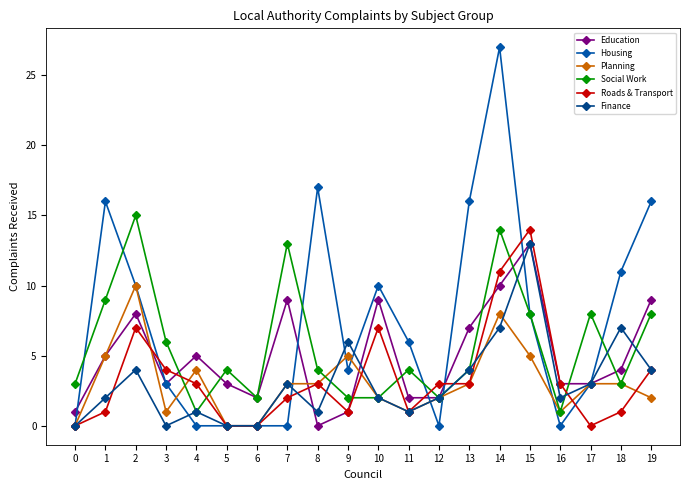

Reading right to left, what are all the values shown in this chart?

Education: 9	4	3	3	13	10	7	2	2	9	1	0	9	2	3	5	3	8	5	1
Housing: 16	11	3	0	8	27	16	0	6	10	4	17	0	0	0	0	3	10	16	0
Planning: 2	3	3	1	5	8	3	2	1	2	5	3	3	0	0	4	1	10	5	0
Social Work: 8	3	8	1	8	14	4	2	4	2	2	4	13	2	4	1	6	15	9	3
Roads & Transport: 4	1	0	3	14	11	3	3	1	7	1	3	2	0	0	3	4	7	1	0
Finance: 4	7	3	2	13	7	4	2	1	2	6	1	3	0	0	1	0	4	2	0